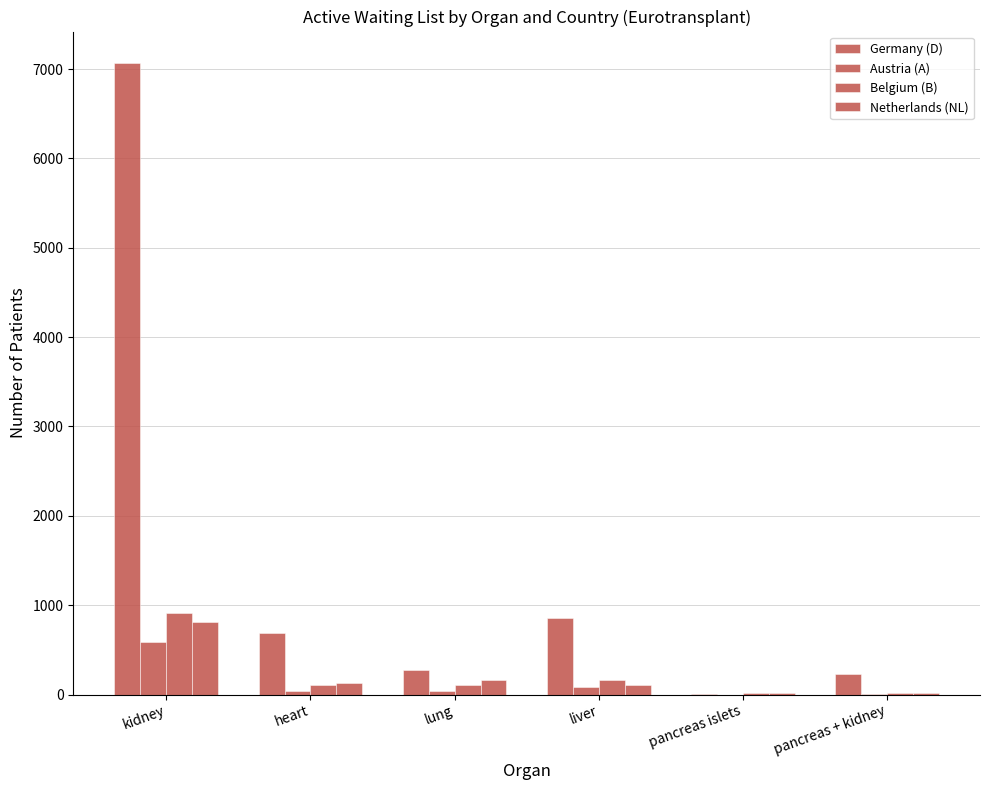

What is the value of the Austria (A) bar at the 6th from the left?

5